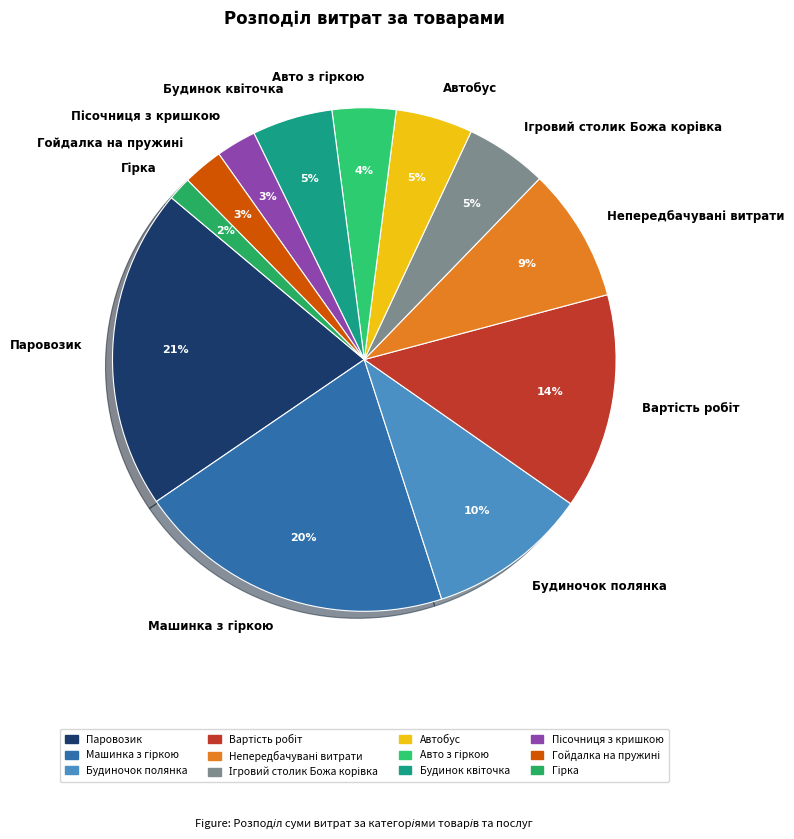

To the nearest percent, what is the average slice percentage?

8%